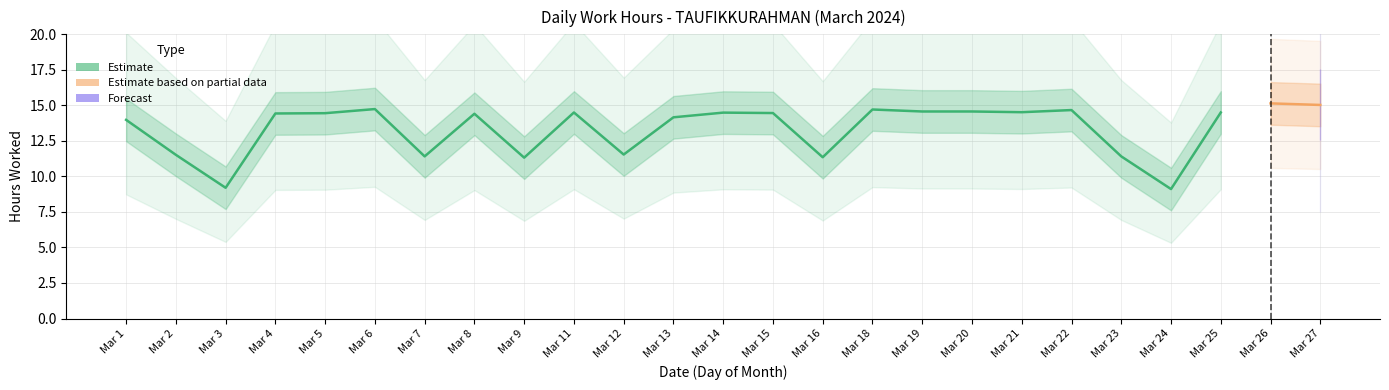

What are all the series names shown in the legend?

Estimate, Estimate based on partial data, Forecast